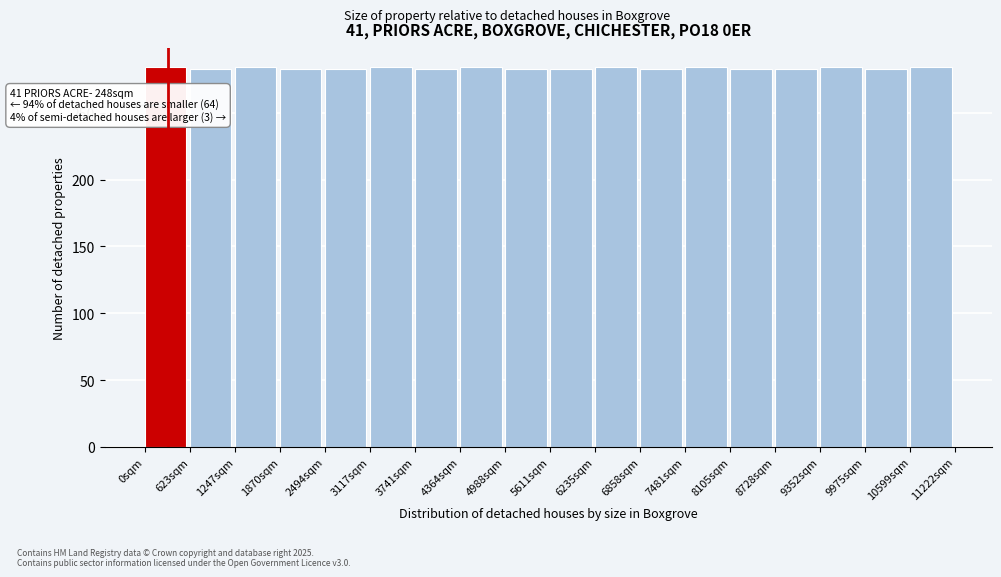

What is the average value?

283